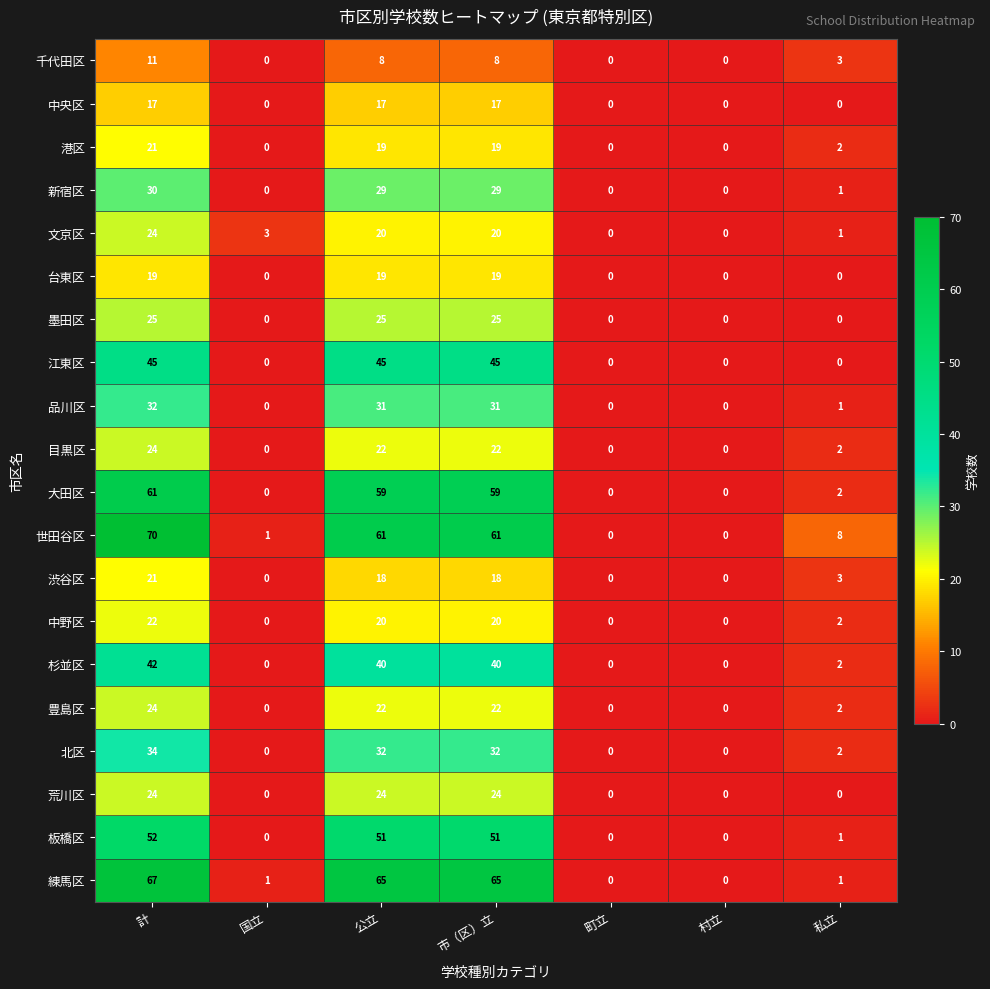

What is the difference between the highest and lowest values at 計?

59